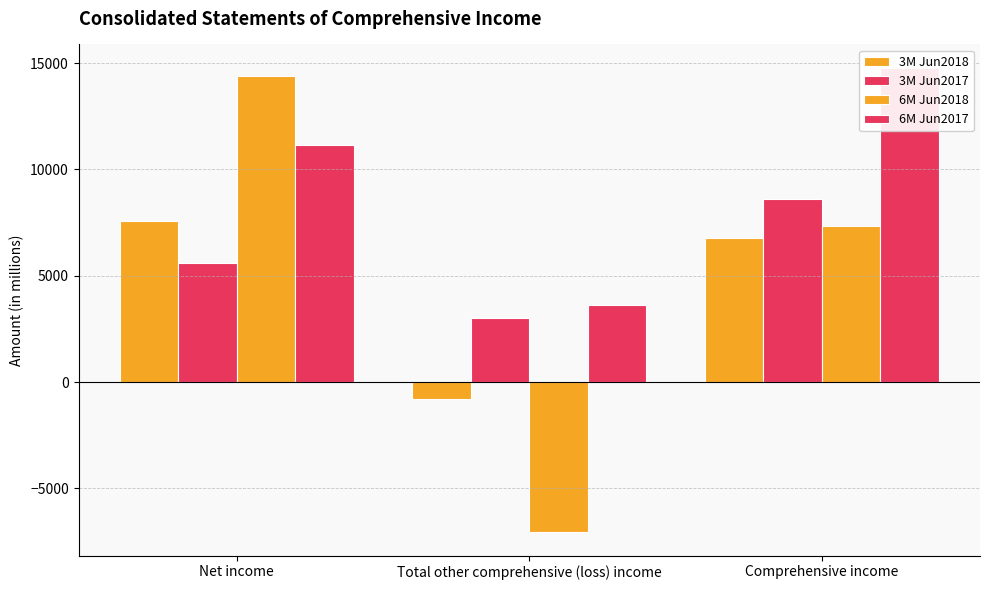

Which series has the largest range (max minus min)?

6M Jun2018